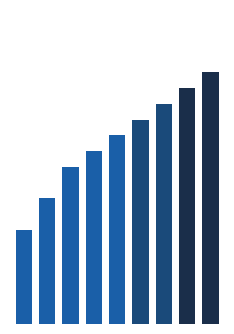

What is the maximum value shown in the chart?

160